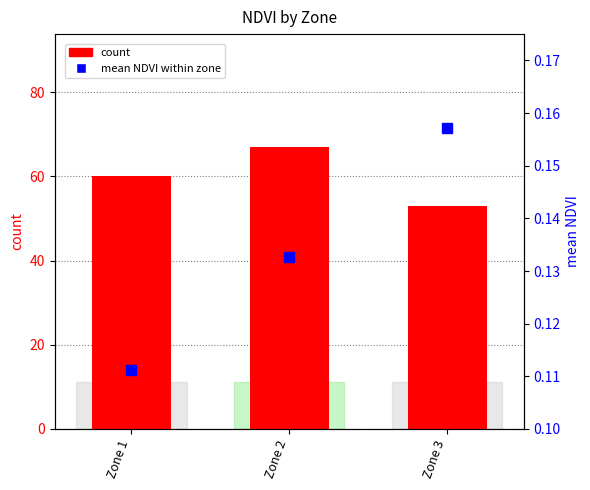

What is the average value of the mean NDVI within zone series?

0.1